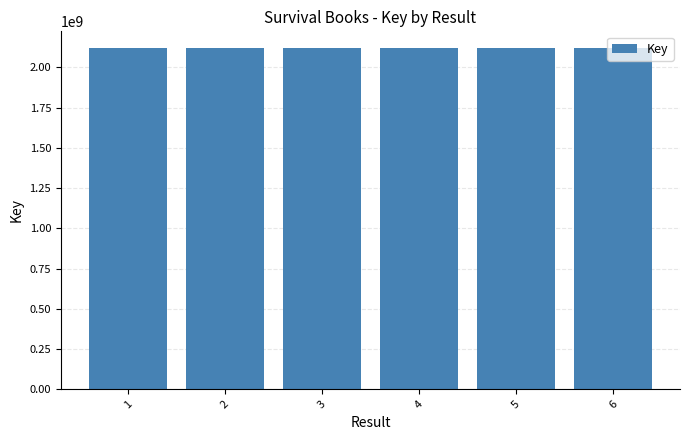

At which label does the data first exceed 2117887311?

2